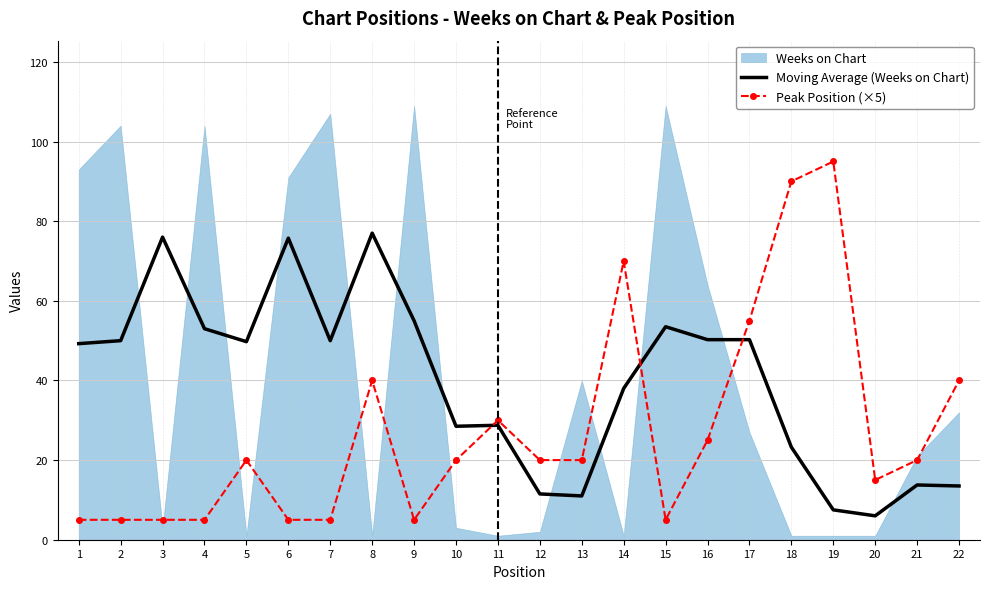

Between which two adjacent categories do Moving Average (Weeks on Chart) and Peak Position (×5) first intersect?

10 and 11